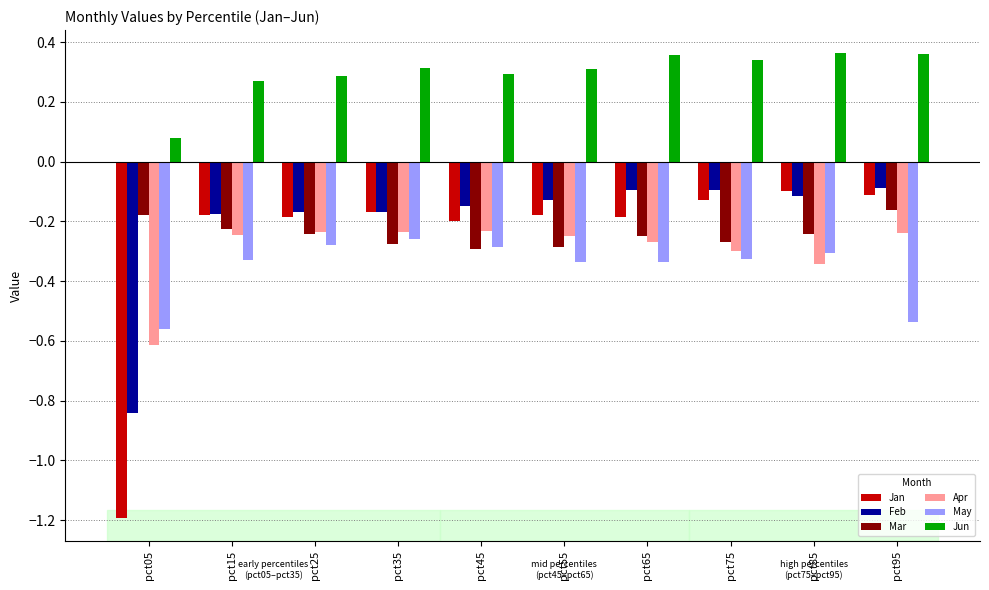

What is the sum of all Feb values?

-2.0